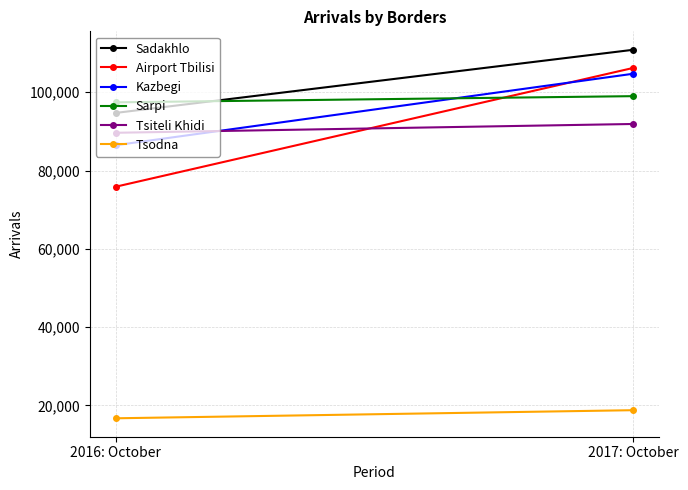

What is the difference between the Sarpi values at 2017: October and 2016: October?

1582